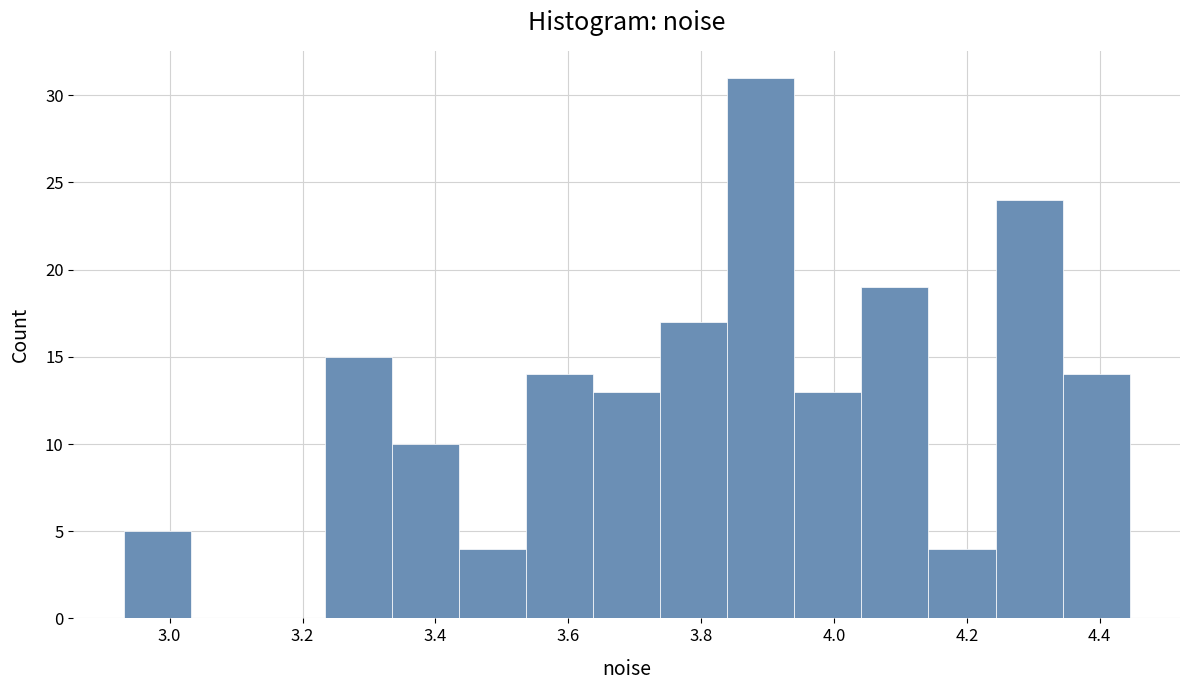

Which range on the x-axis has the tallest bar?

3.84 to 3.94